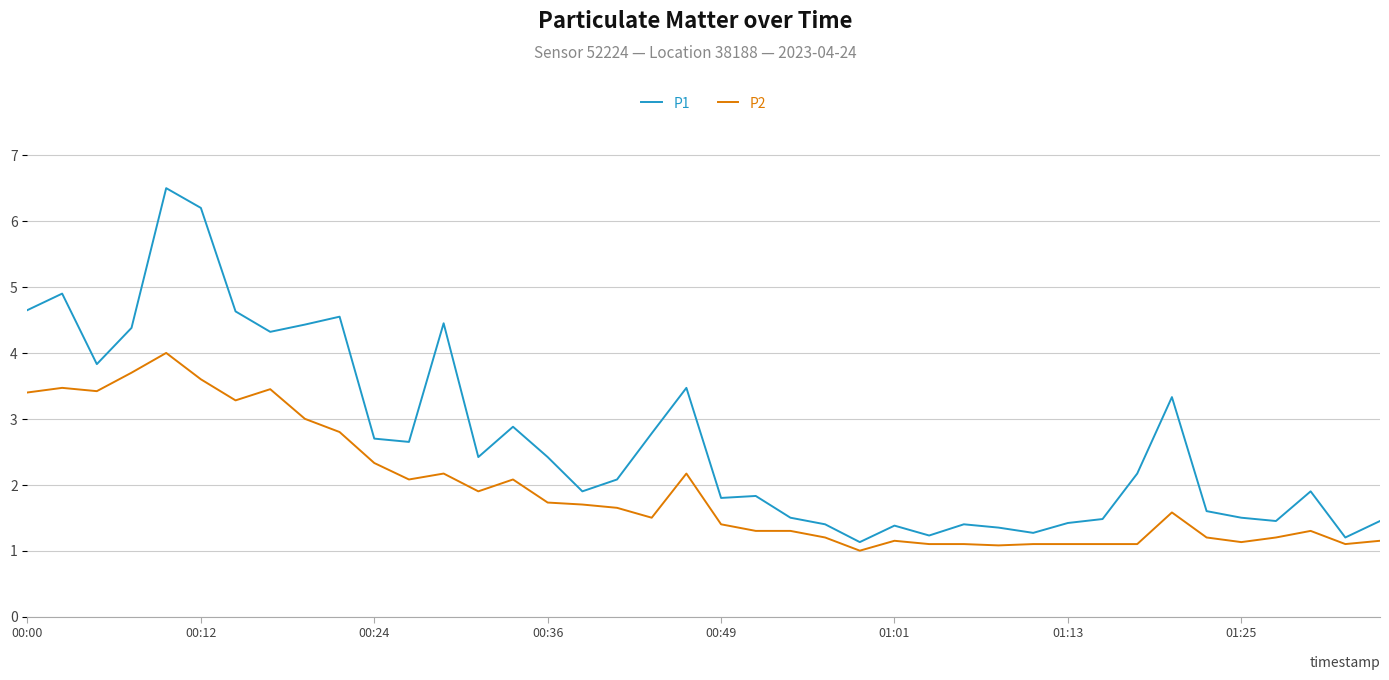

How many lines are shown in the chart?

2